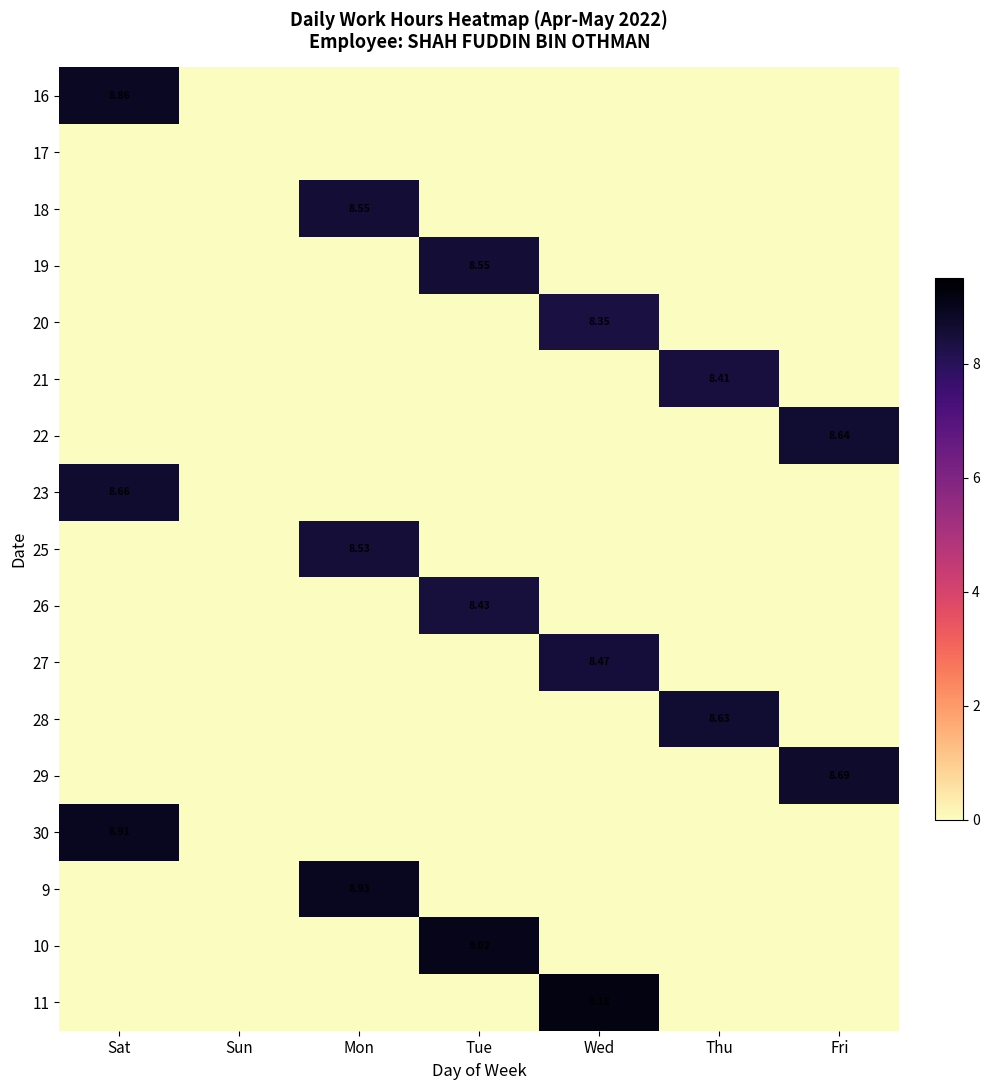

At which label is 18 closest to 4?

Sat